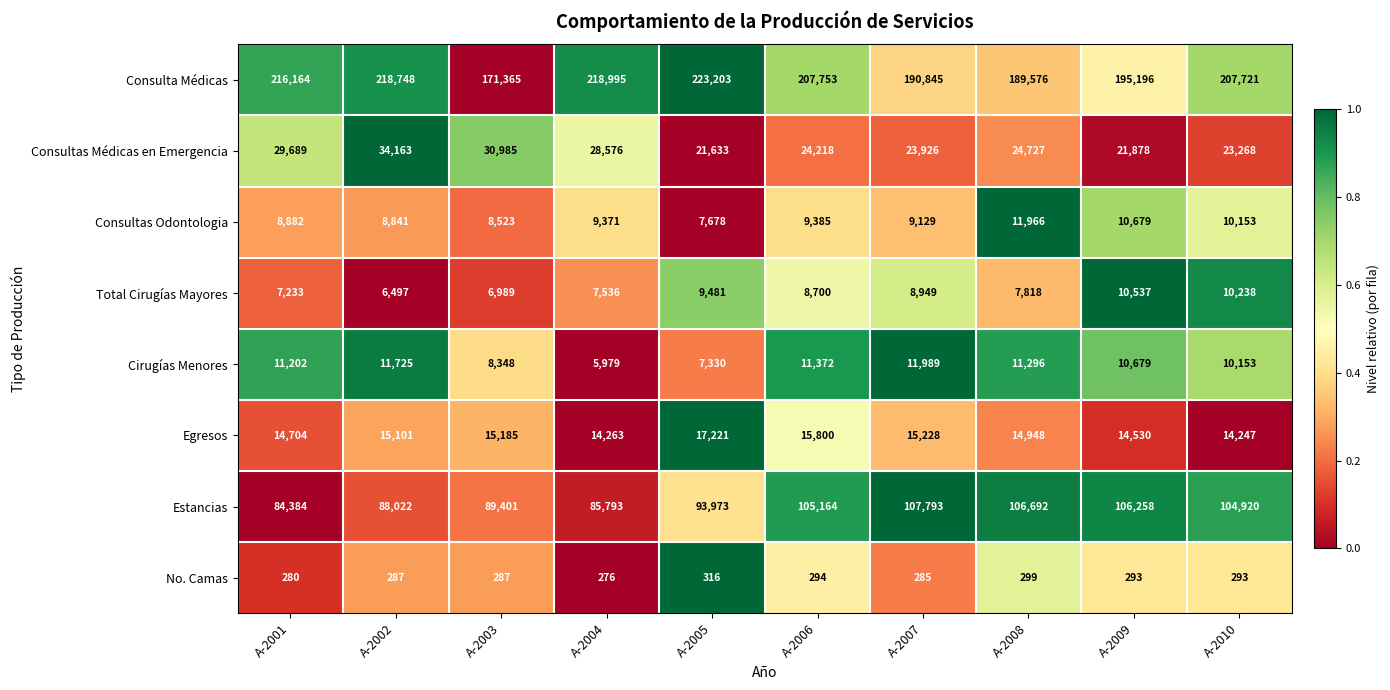

What is the difference between the maximum and minimum values in the No. Camas series?

40